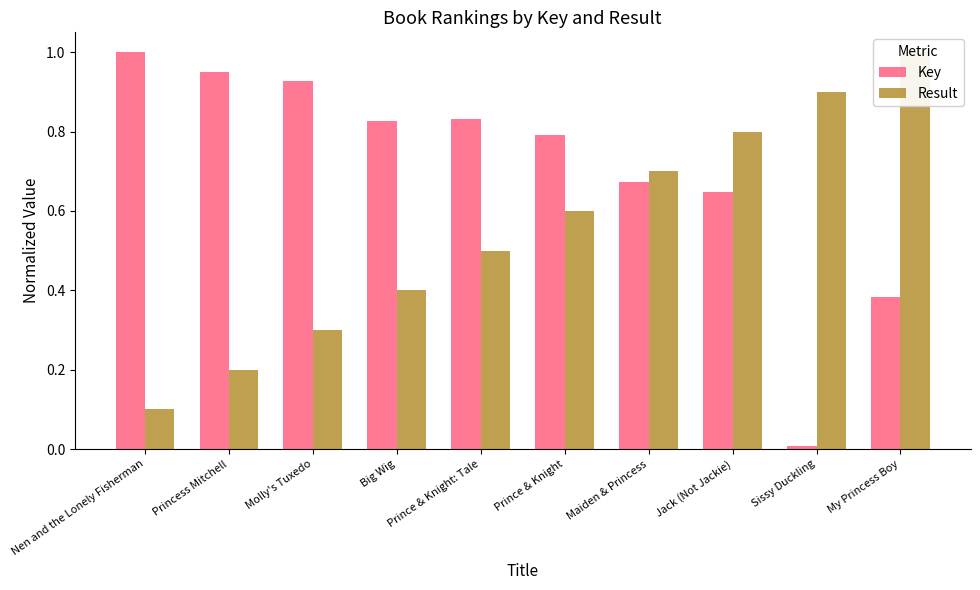

The Result series shows 0.5 at Prince & Knight: Tale. True or false?

True